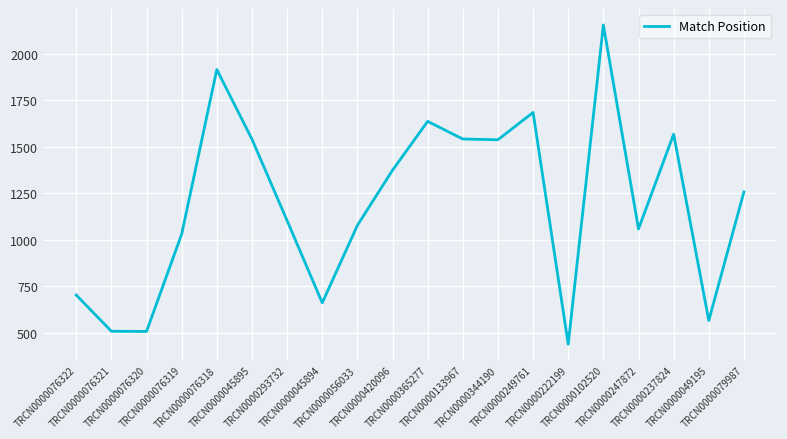

What is the maximum value shown in the chart?

2156